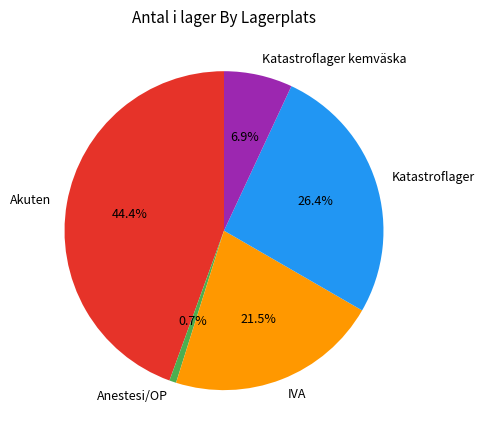

Which slice is the largest?

Akuten